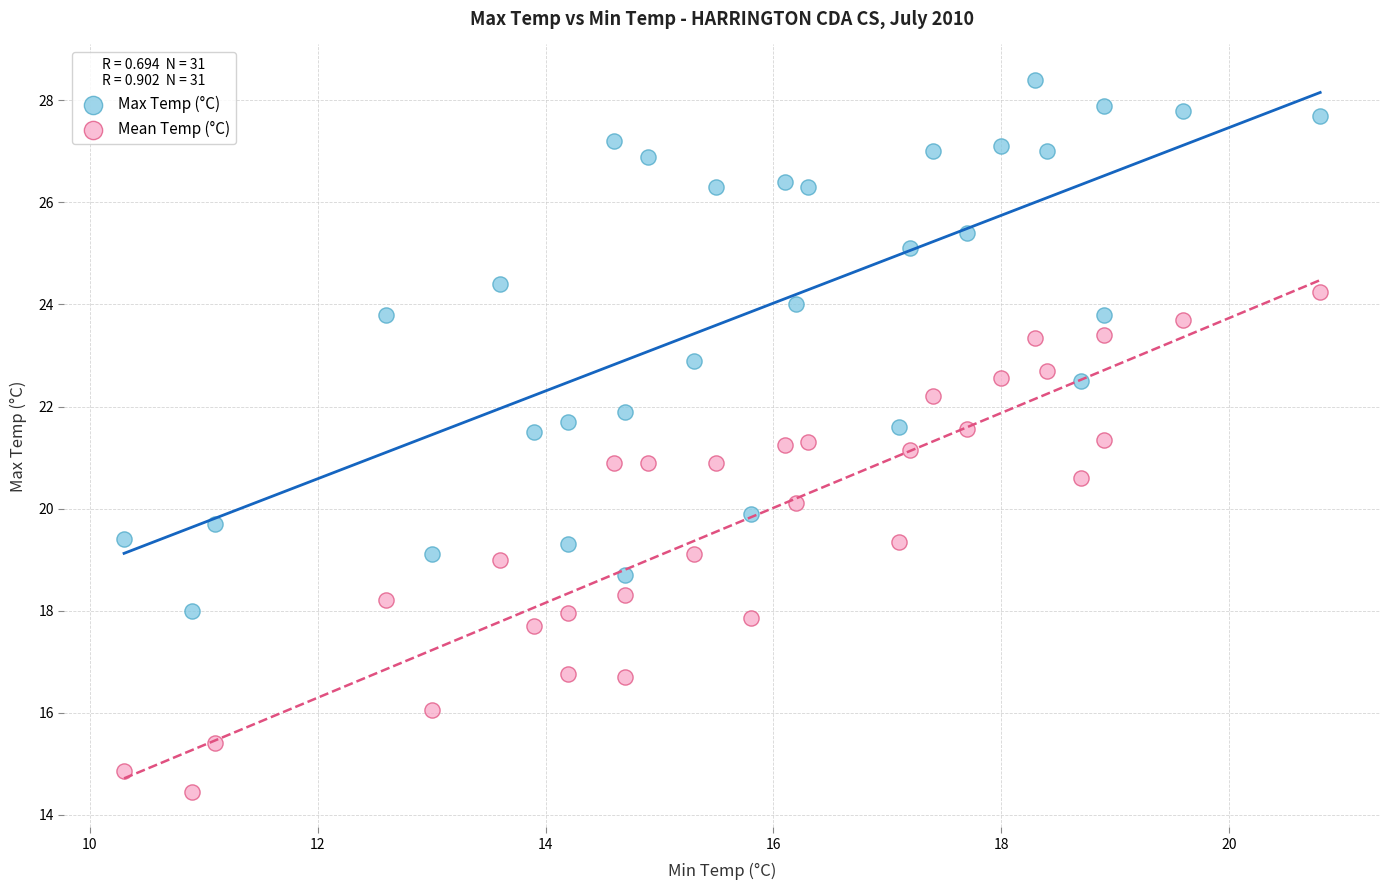

What is the X range (max minus min) for the scatter plot?

10.5